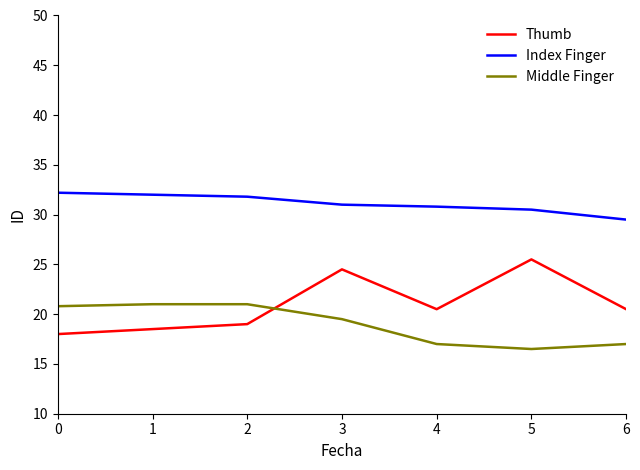

What is the difference between the highest and lowest values at 4?

13.8